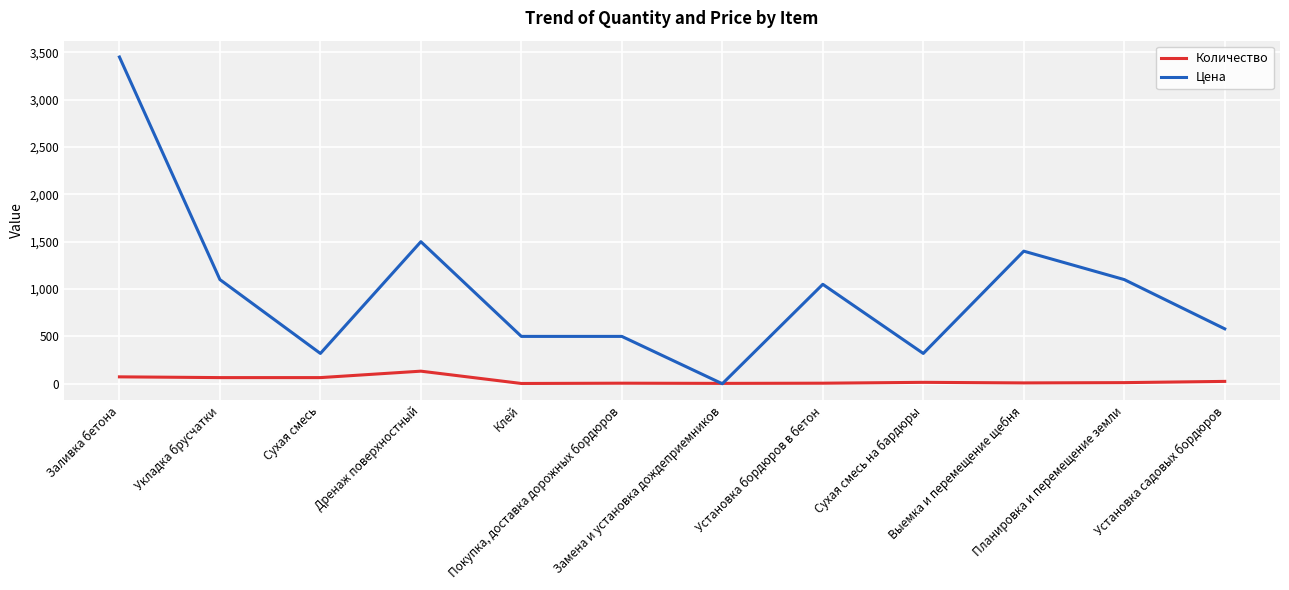

What is the sum of all Количество values?

416.0